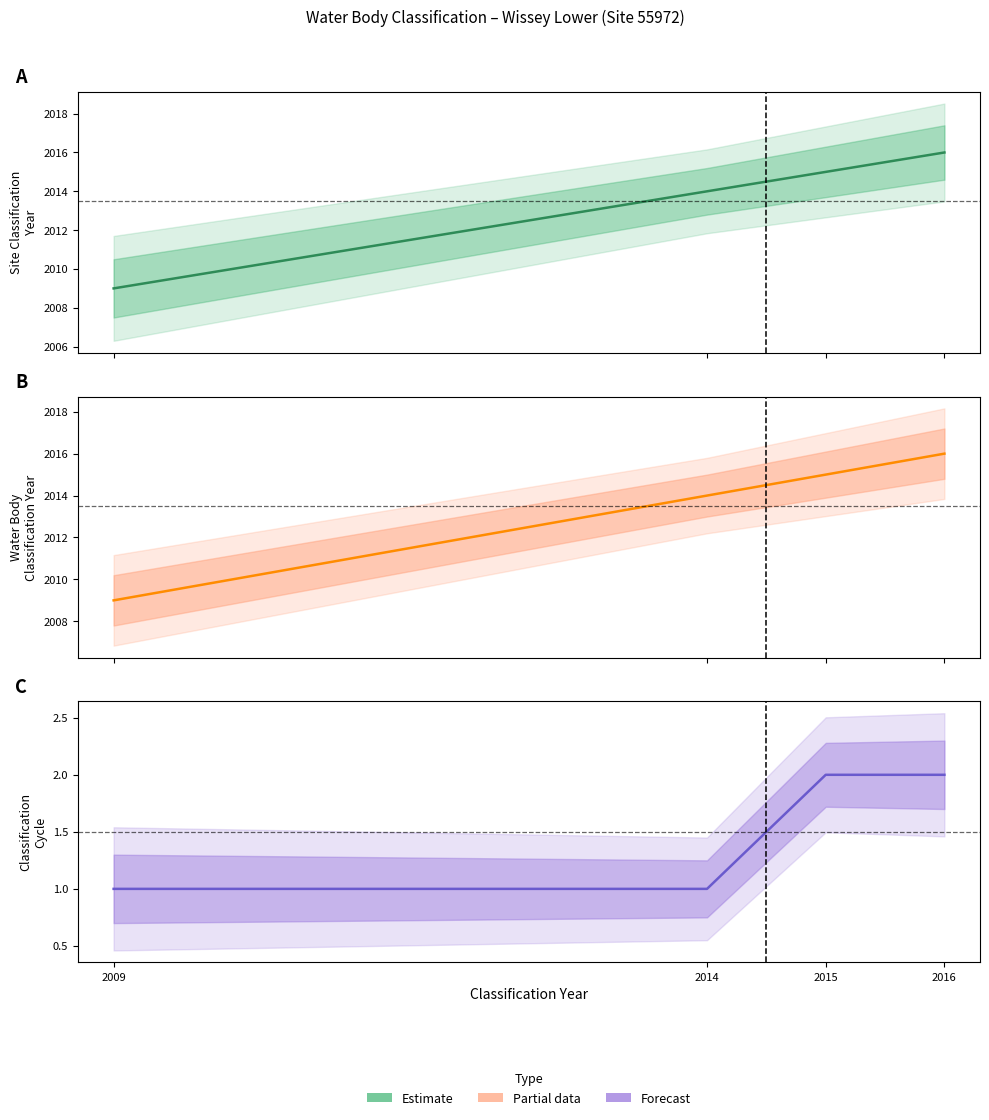

Rank the series at 2016 from highest to lowest value.

Estimate, Partial data, Forecast